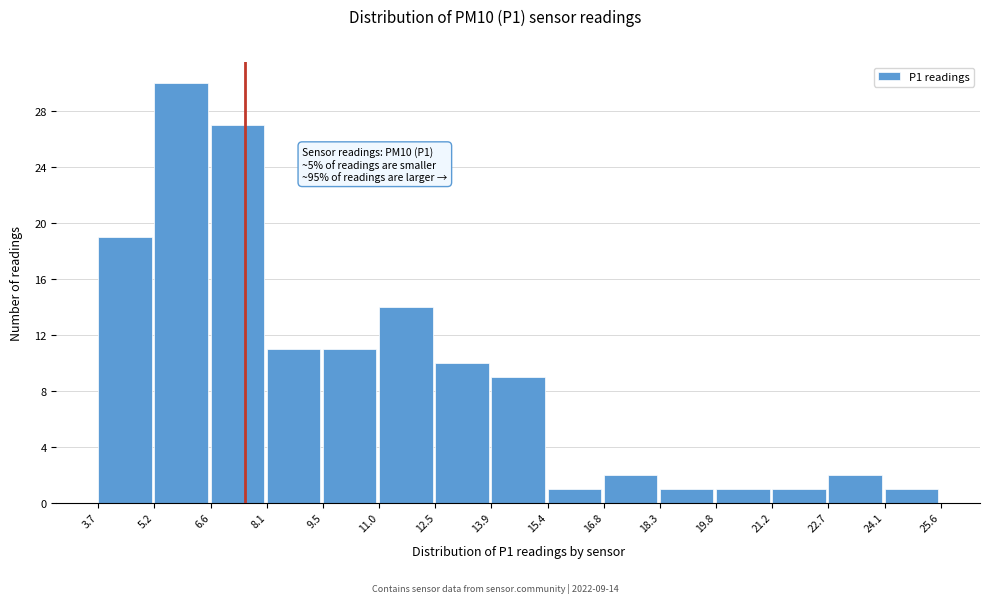

Over which range of the x-axis is the bar tallest?

5.2 to 6.6